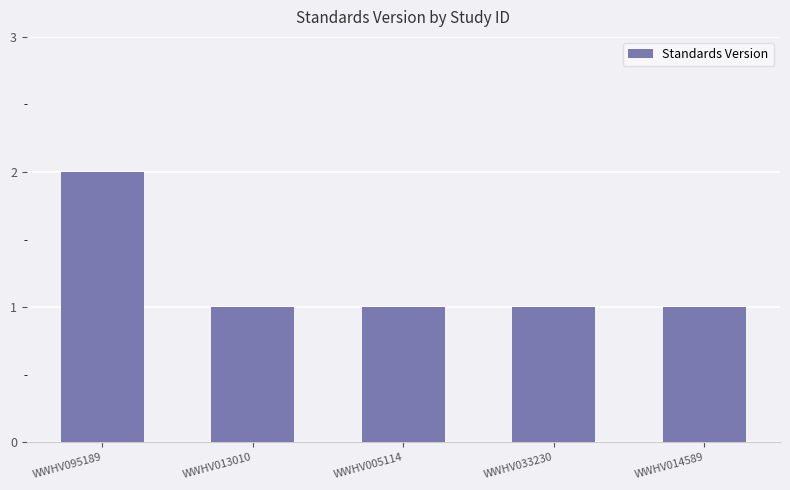

Between WWHV095189 and WWHV014589, which is larger?

WWHV095189